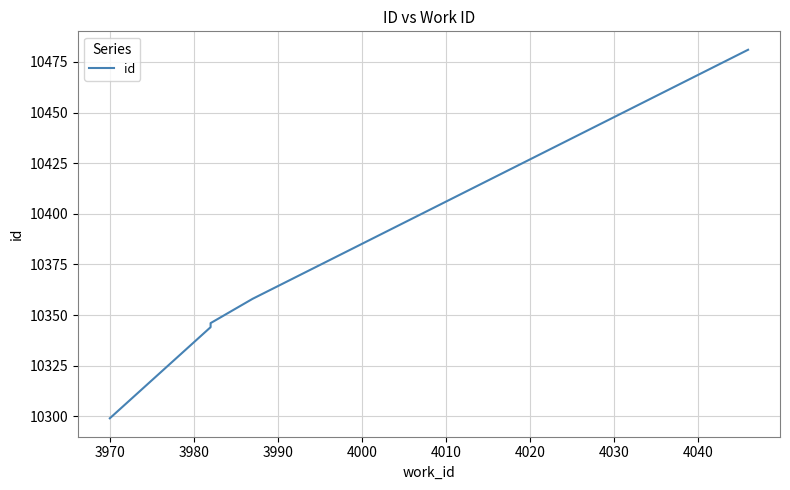

Is it true that the value at 4000 is 18199?

False